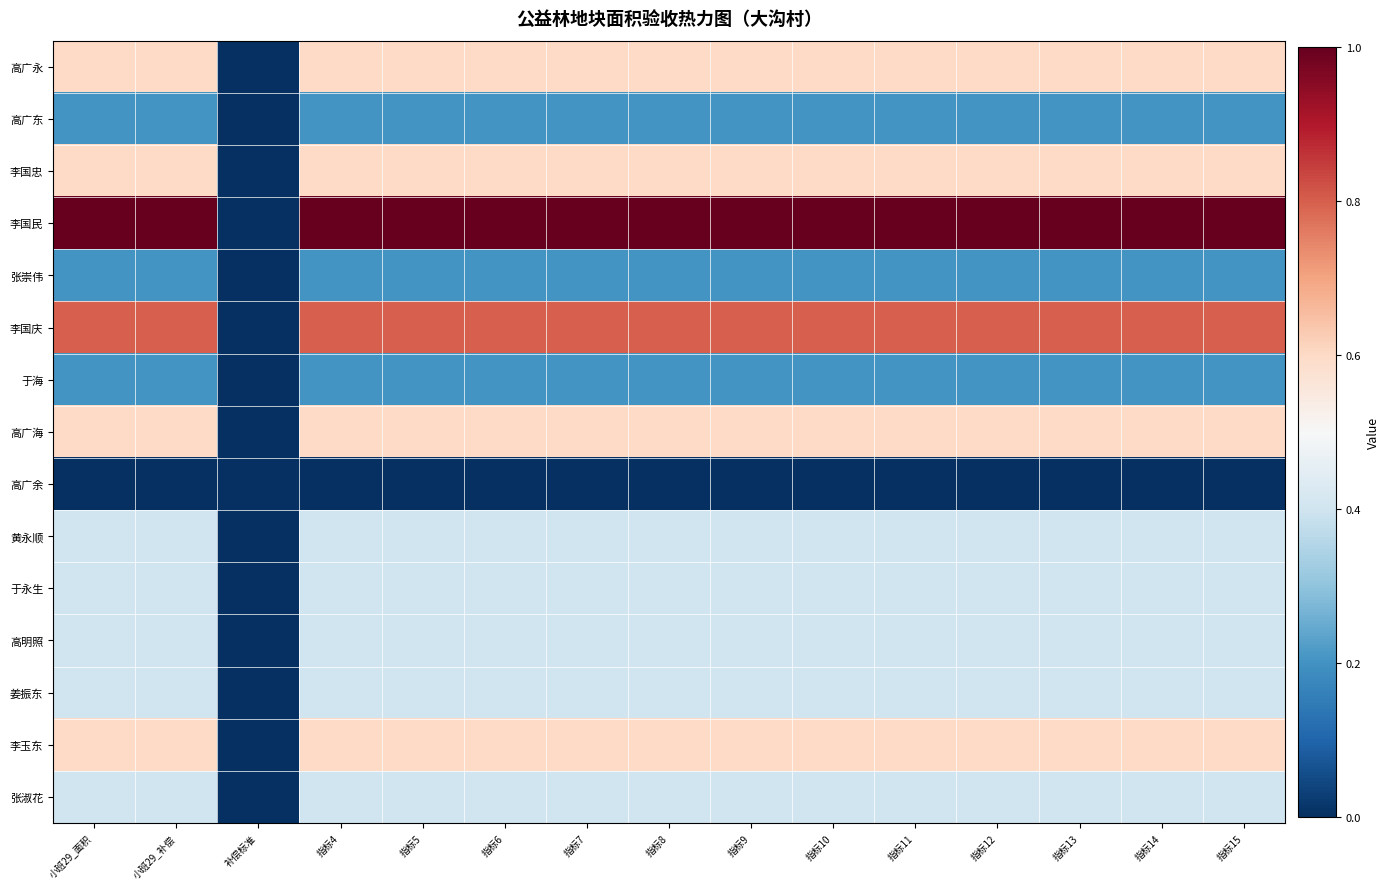

How many categories are shown in the chart?

15